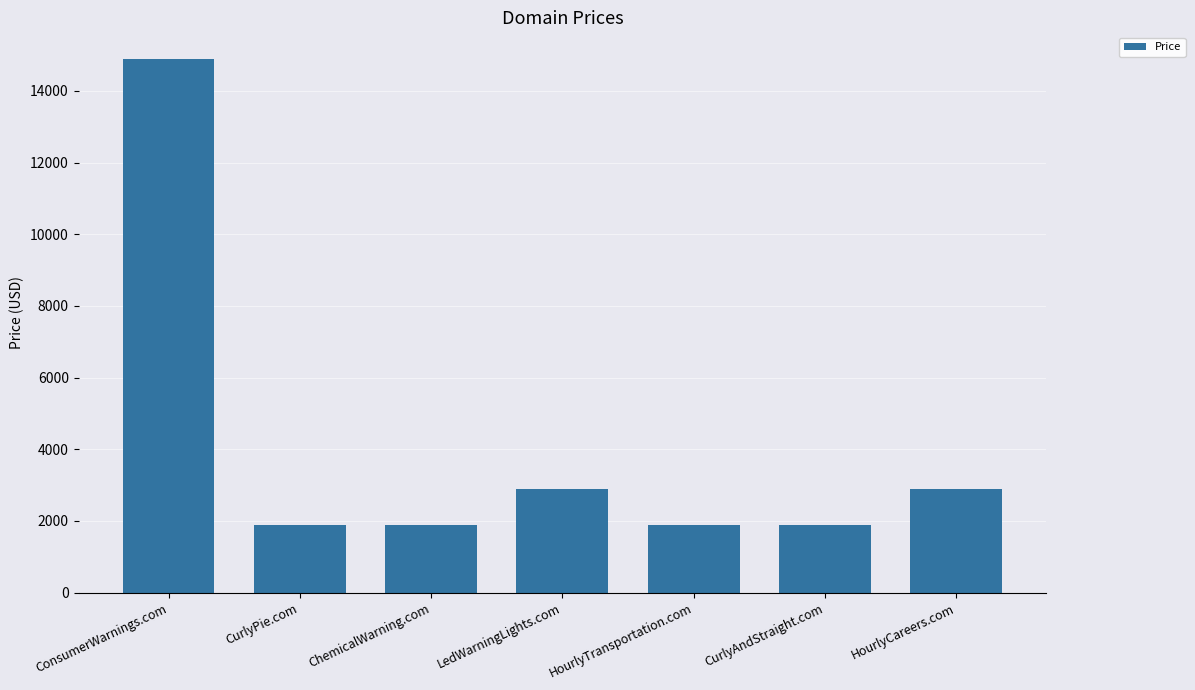

The value at LedWarningLights.com is 1759. True or false?

False